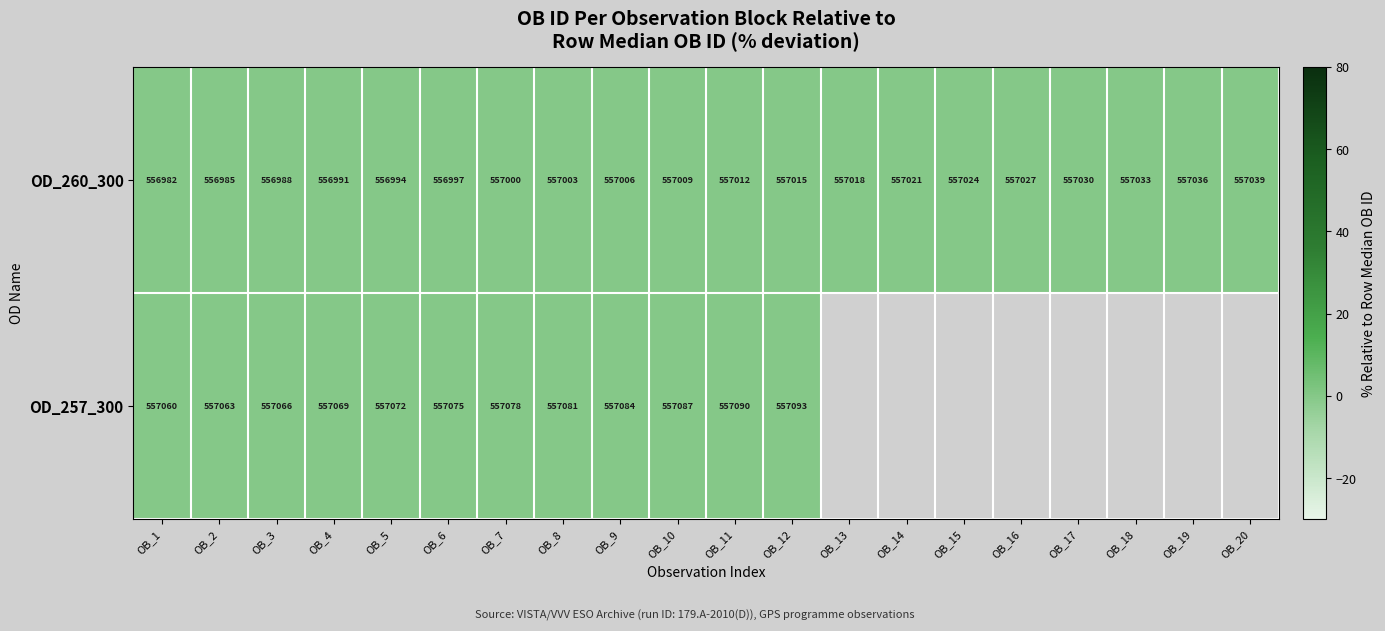

The value of OD_260_300 at OB_9 is 557006. True or false?

True